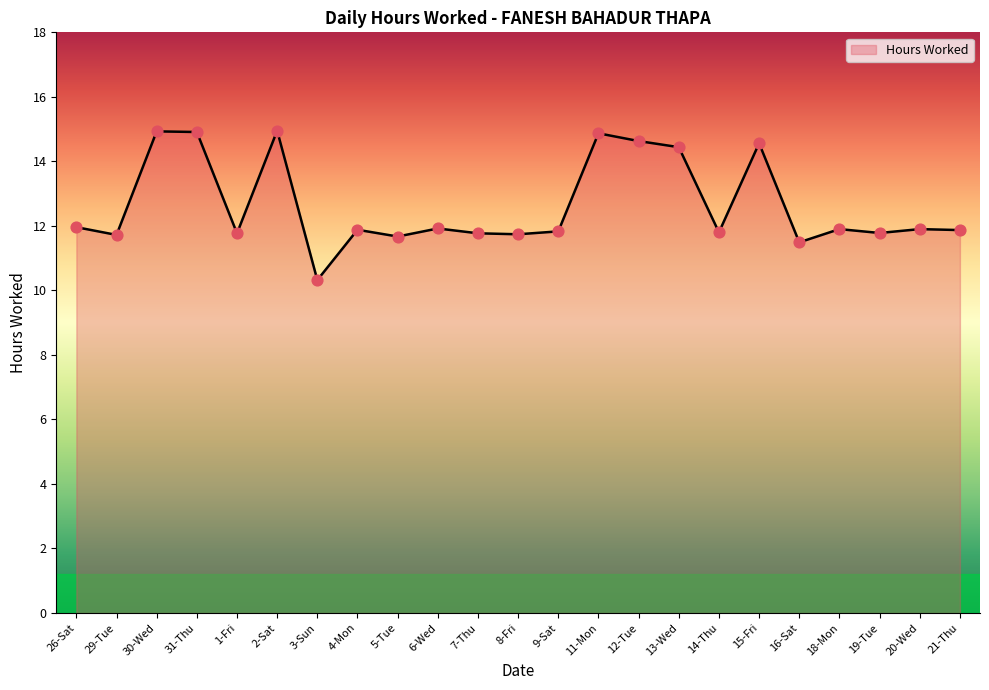

Which has a higher value, 4-Mon or 30-Wed?

30-Wed